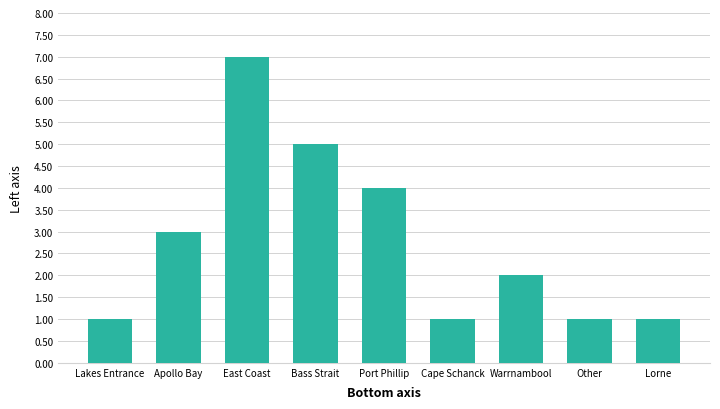

True or false: the data shows 4 at Port Phillip.

True